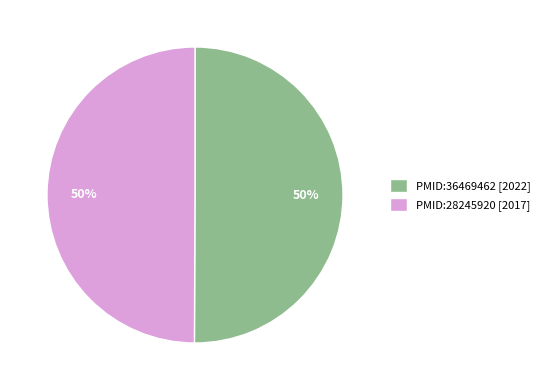

To the nearest percent, what portion does PMID:28245920 [2017] represent?

50%